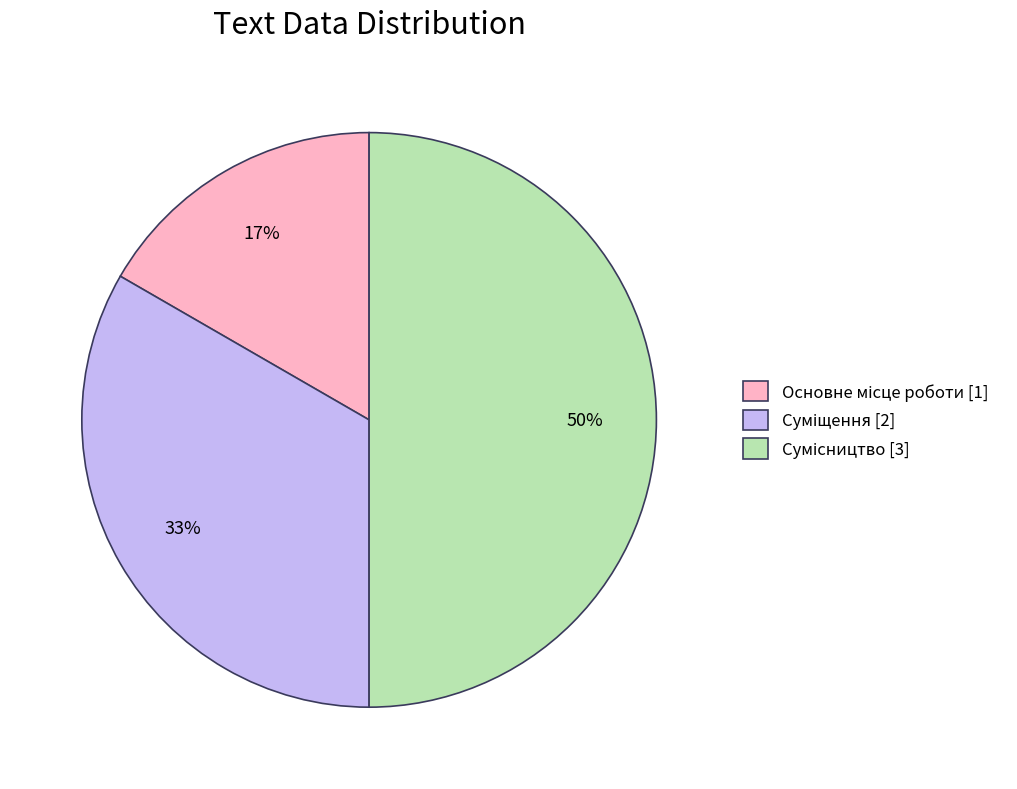

What is the change in value from Основне місце роботи to Суміщення?

+1